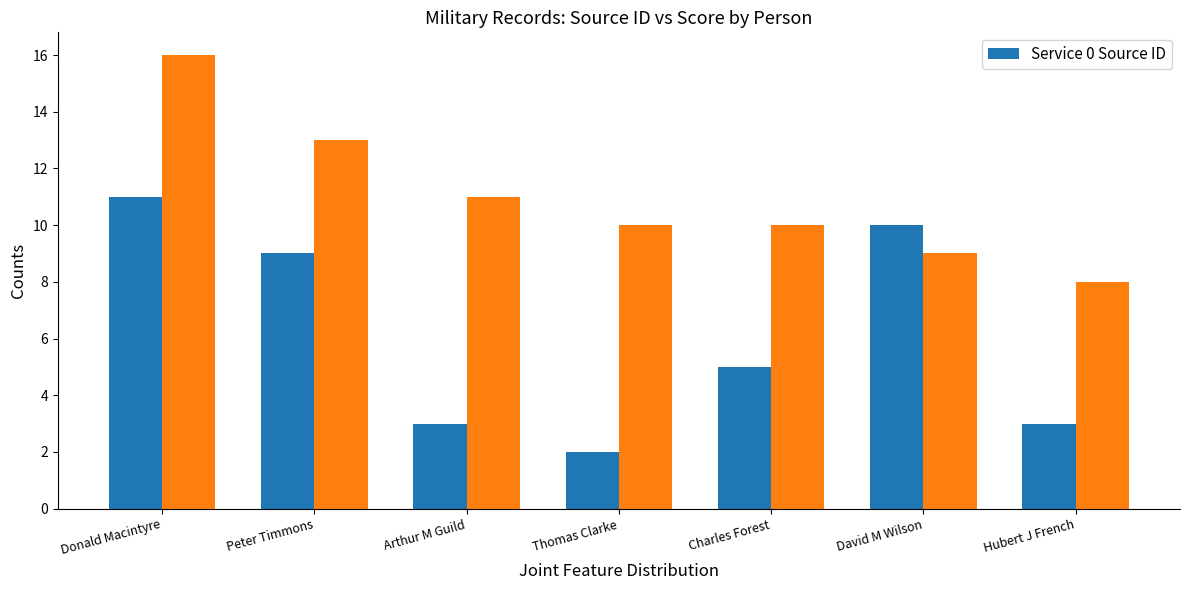

How many values in the Service 0 Source ID series are below 5?

3